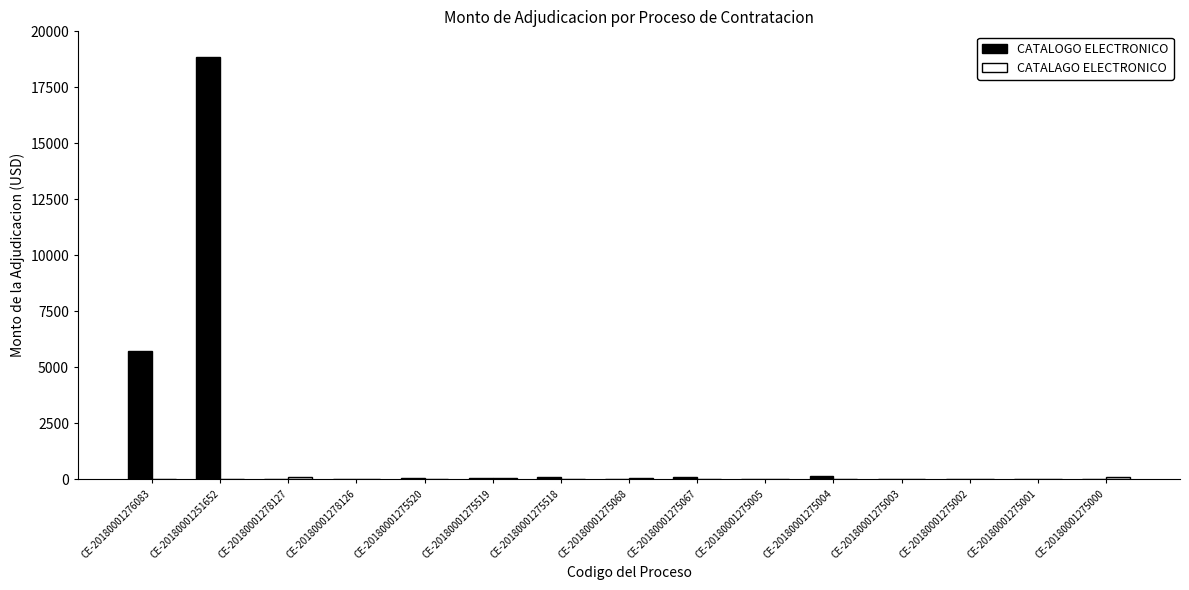

Which label corresponds to the largest value in the chart?

CE-20180001251652